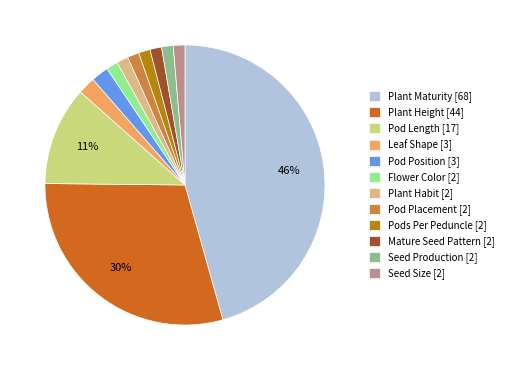

Does Plant Maturity [68] account for over 50% of the chart?

No